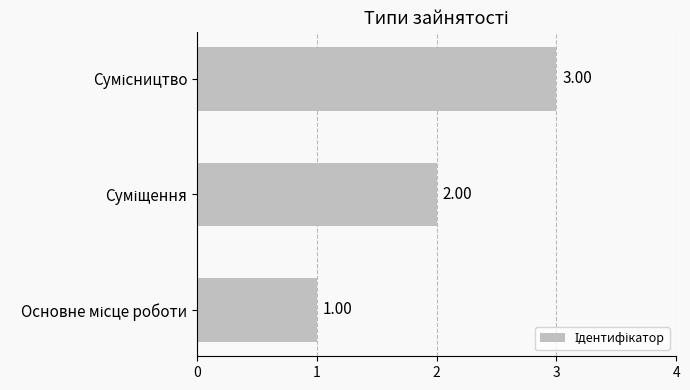

What is the sum of all values?

6